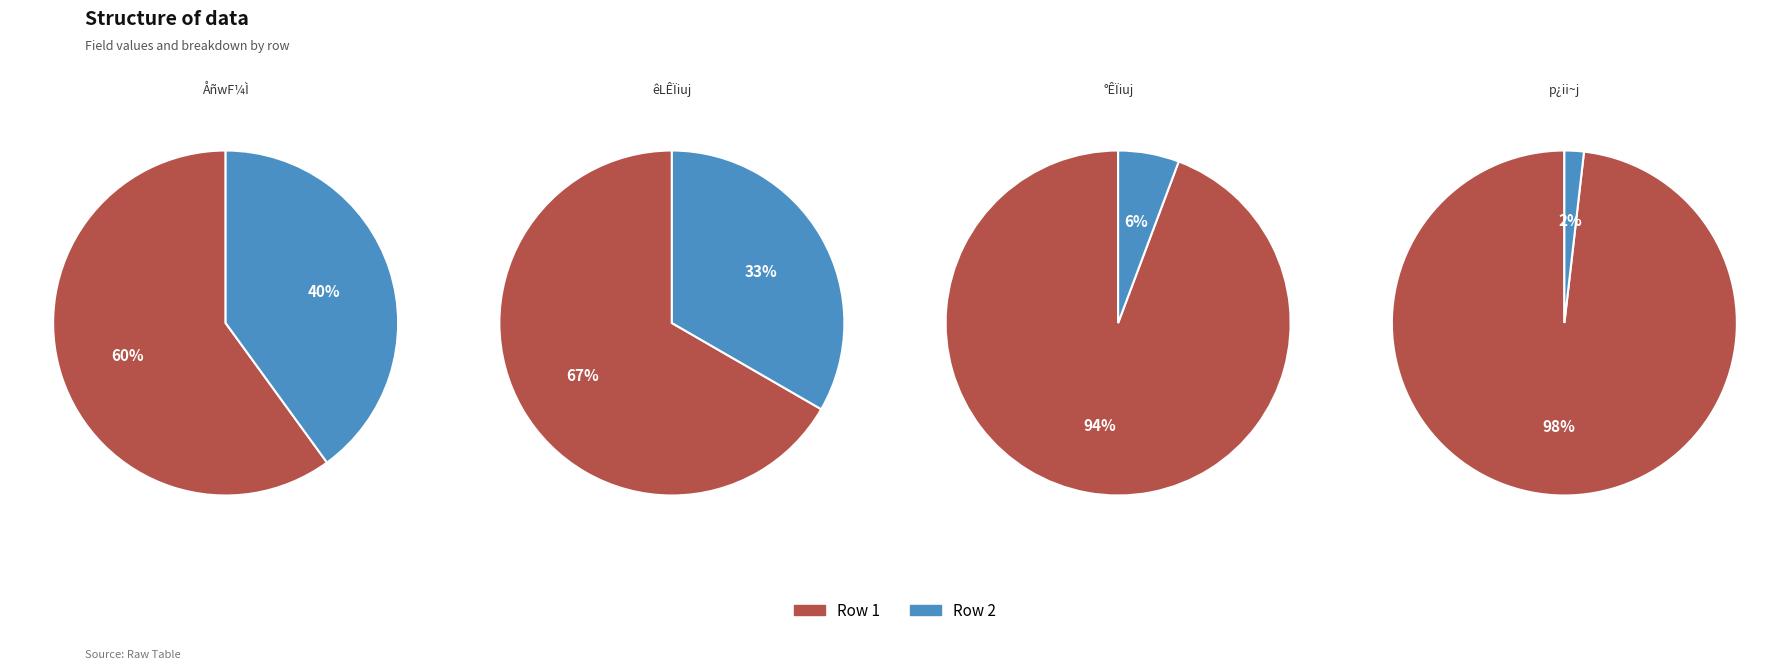

Which has a higher value, 60 or 90?

90